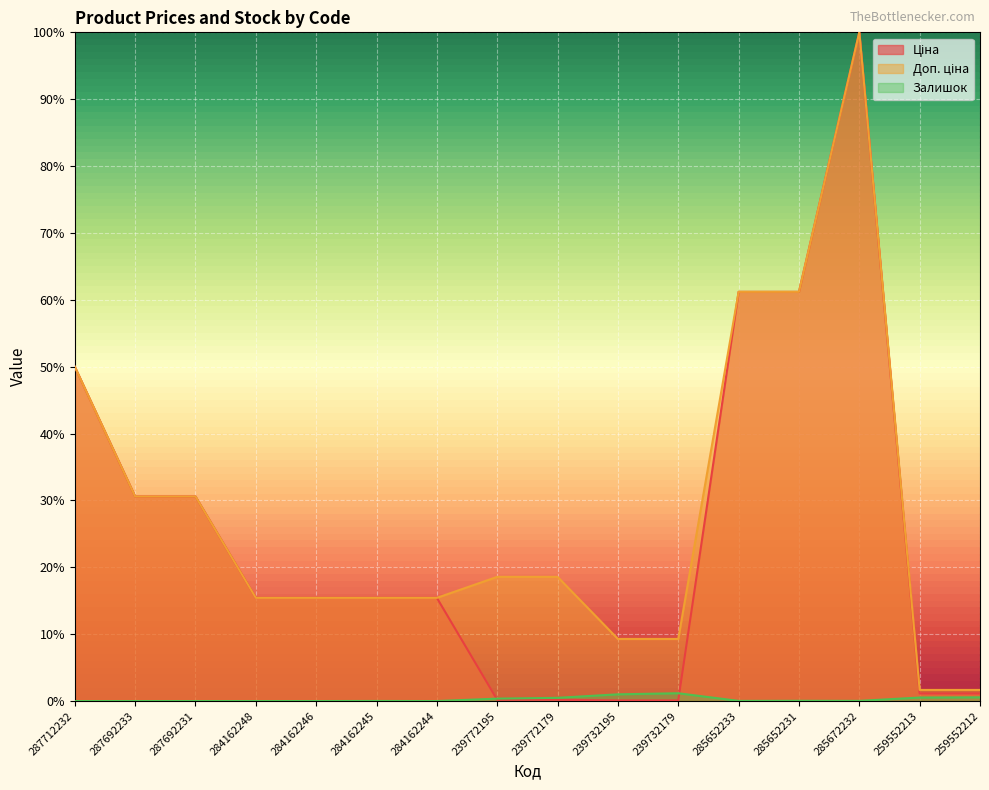

Count the number of data series in this chart.

3